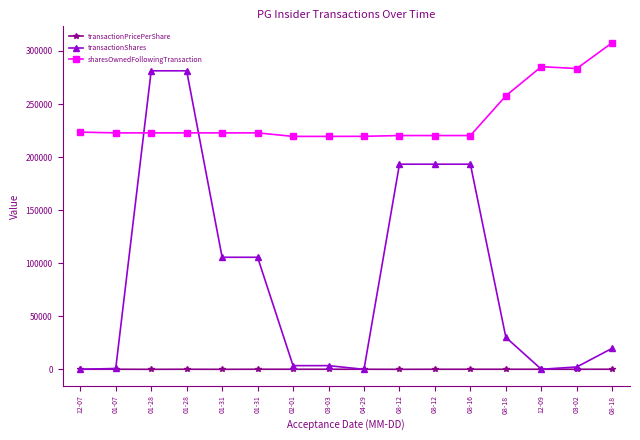

Which series has the largest total across all categories?

sharesOwnedFollowingTransaction